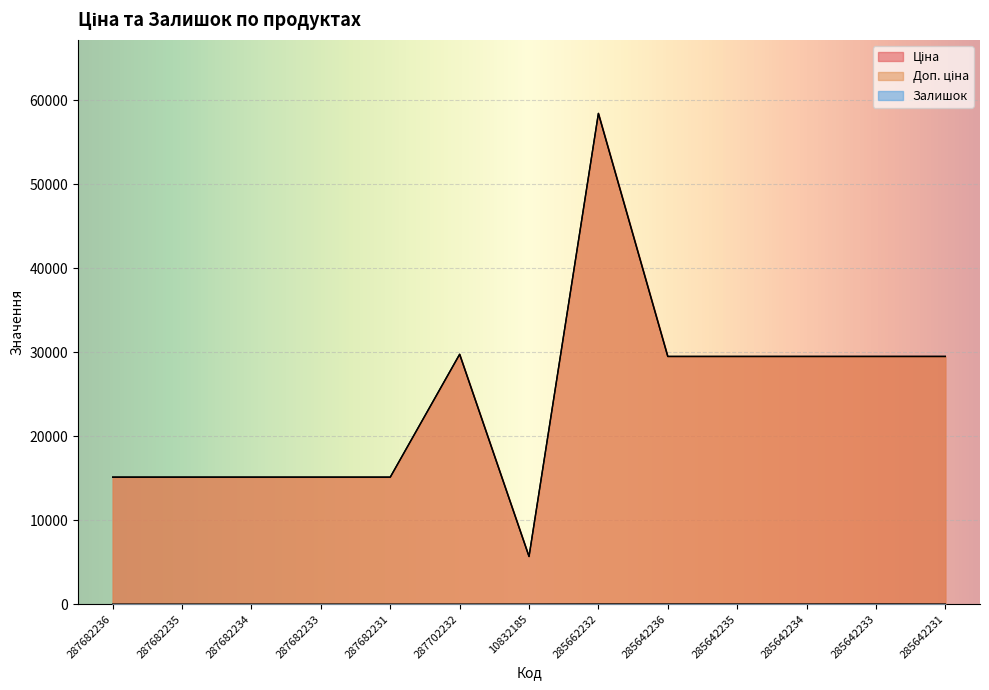

Where is the first local minimum for Залишок?

285642234